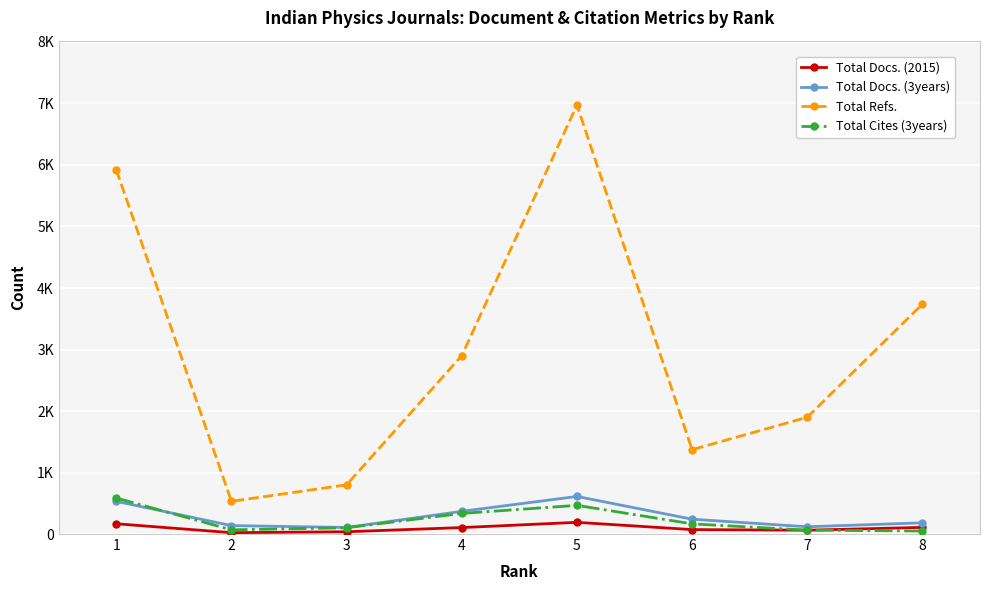

True or false: Total Refs. has more than 1 points higher than both neighbors.

False